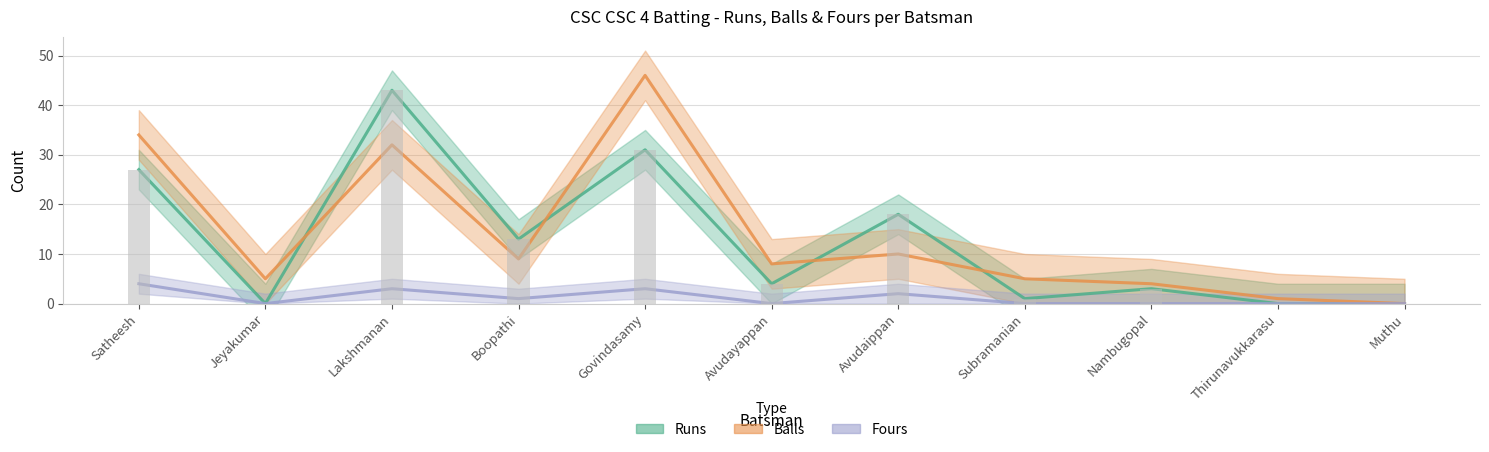

True or false: Runs has a value of 47 at Govindasamy.

False